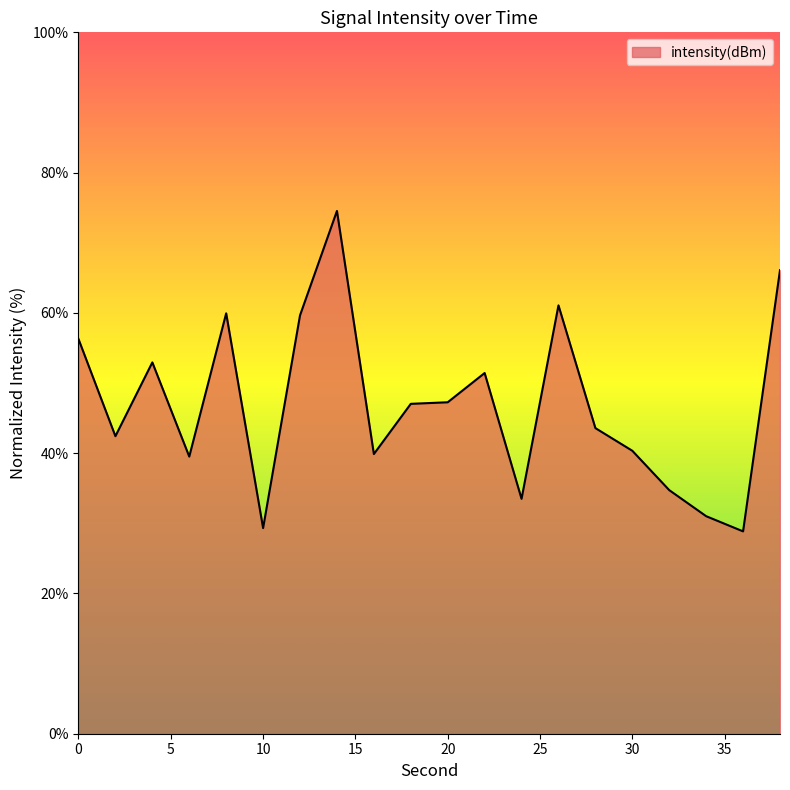

What is the difference between the maximum and minimum values?

45.7